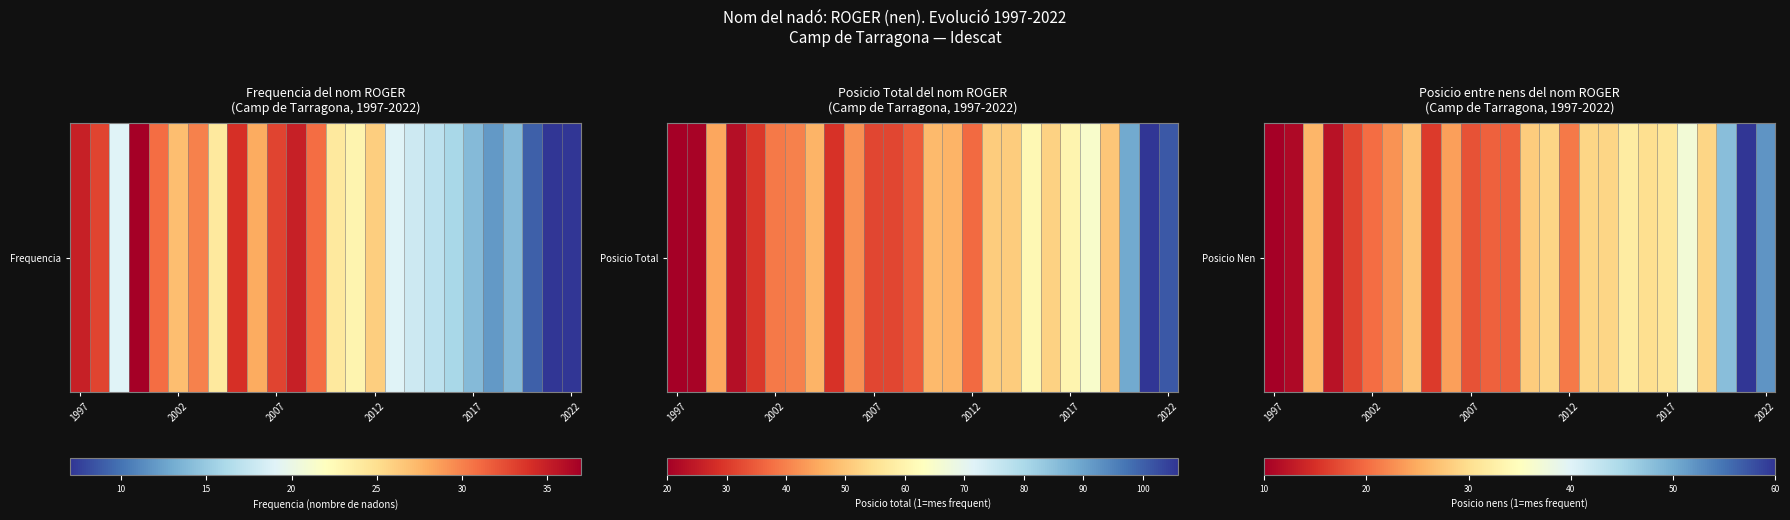

Which label corresponds to the smallest value in the chart?

1997